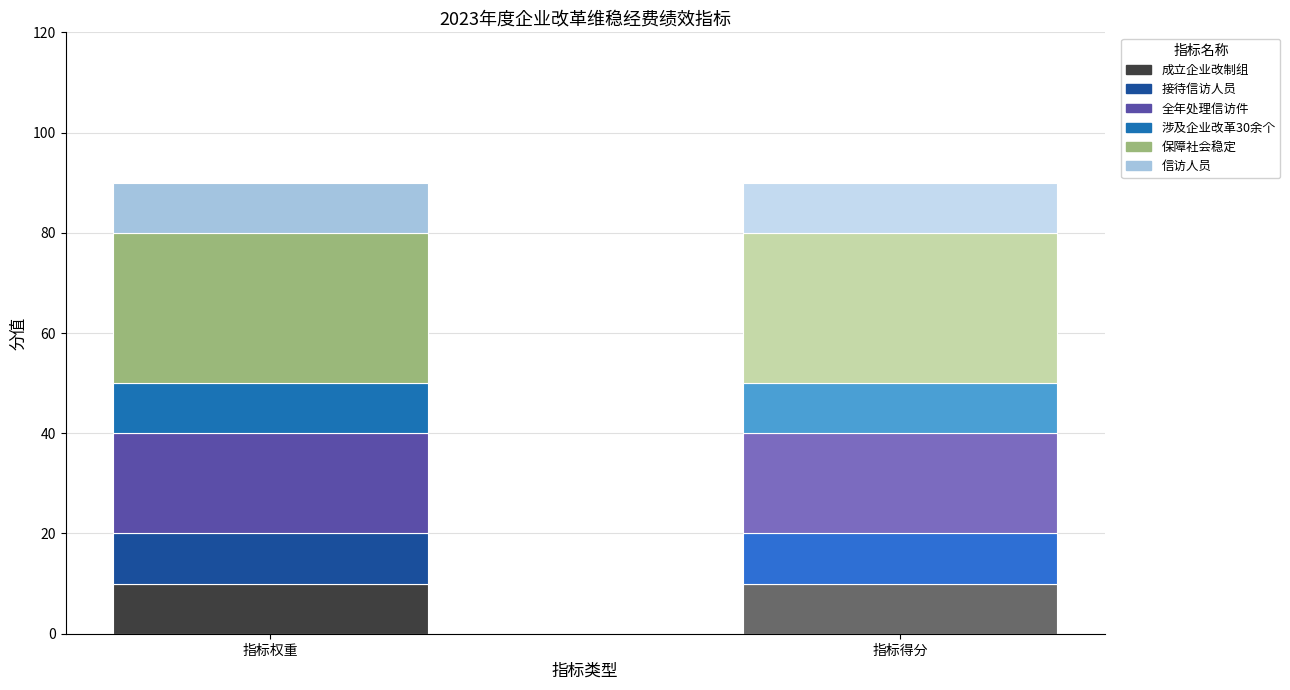

Count the number of categories in the chart.

2